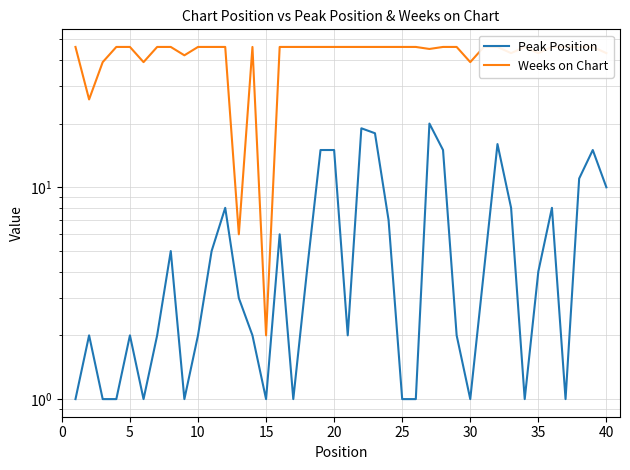

What are all the series names shown in the legend?

Peak Position, Weeks on Chart